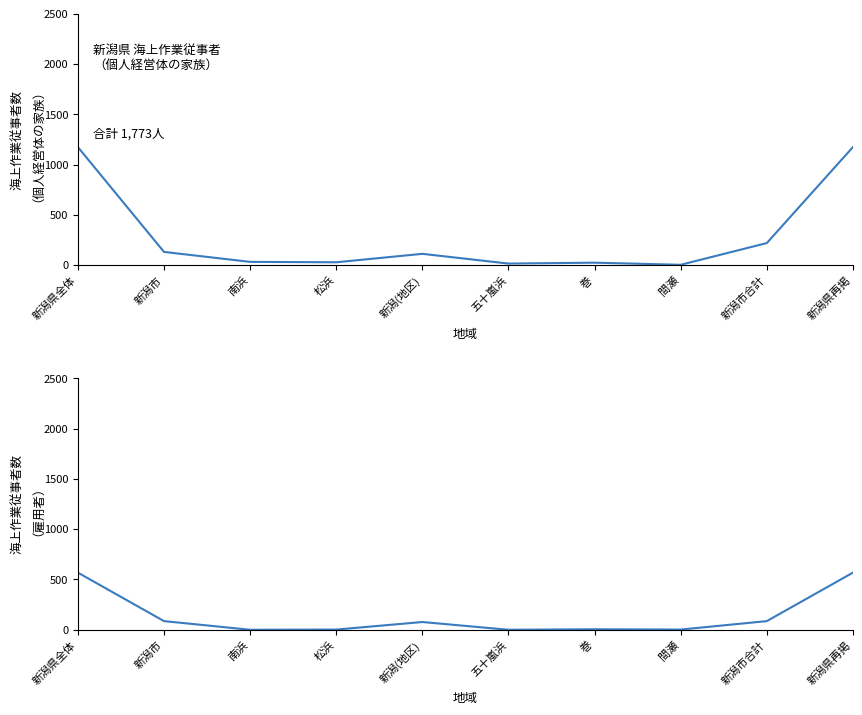

Which label corresponds to the largest value in the chart?

新潟県全体